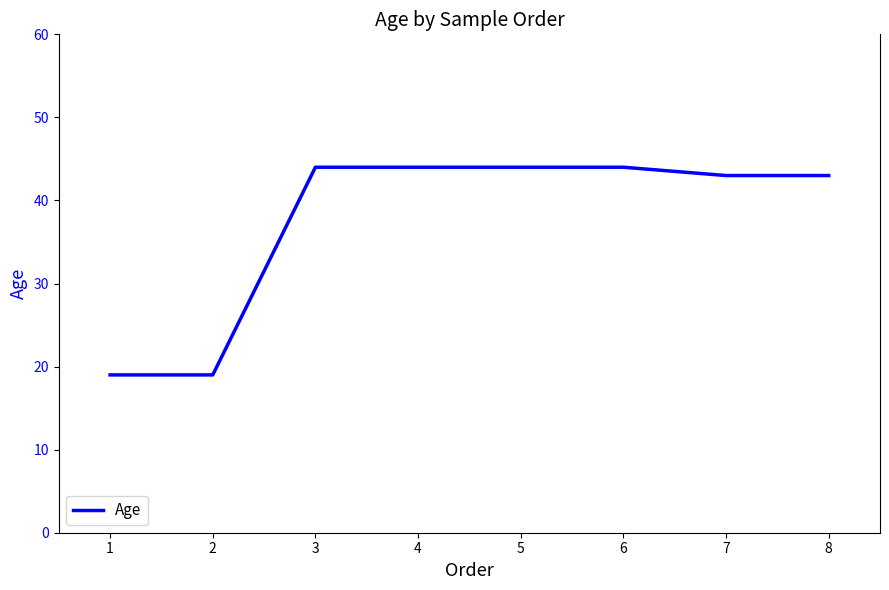

What is the minimum value shown in the chart?

19